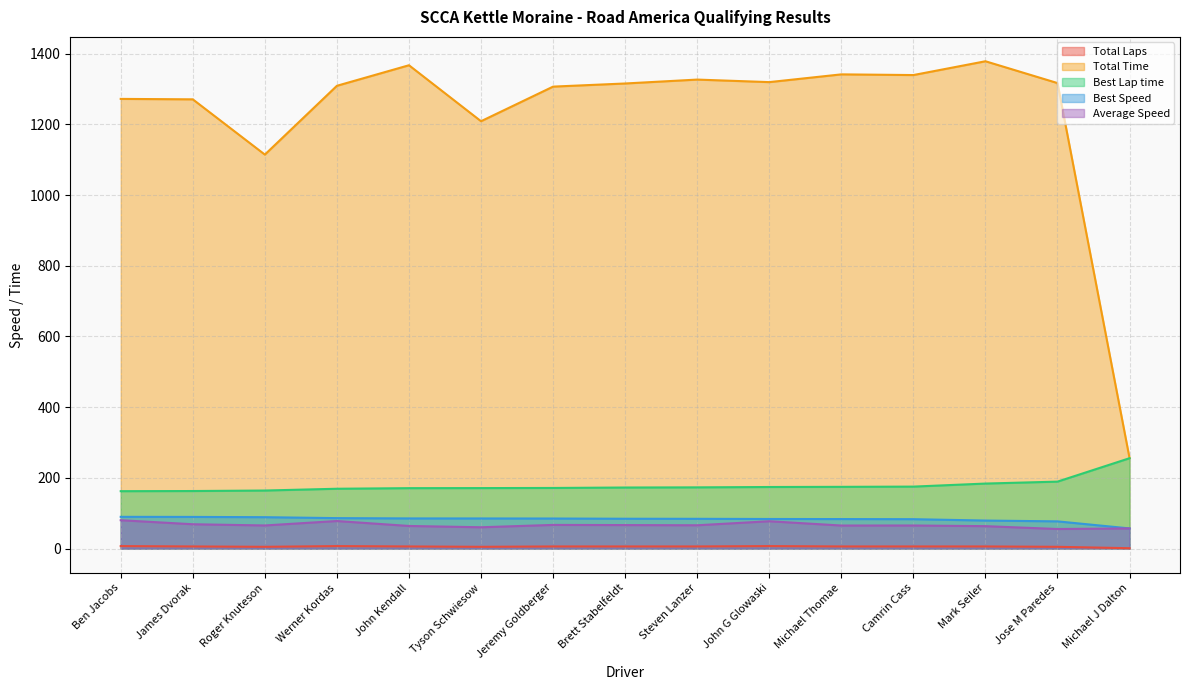

At which label does Best Lap time reach its minimum?

Ben Jacobs